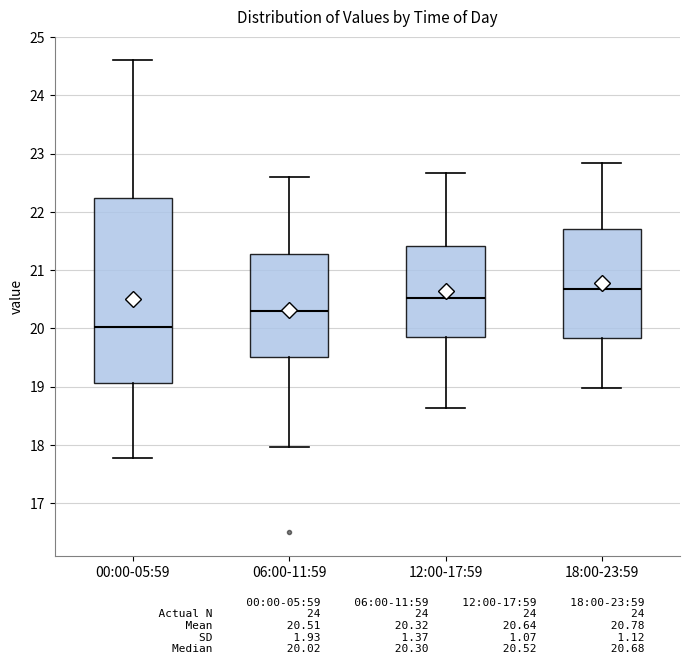

Reading left to right, transcribe this box plot: for each box, give where its median line is, the range the box spans, and where its two whiskers end, as read against the y-axis. The values are not printed on the chart, so give them approximately, as read against the axis.

00:00-05:59: median 20.0, box 19.1 to 22.2, whiskers 17.8 to 24.6
06:00-11:59: median 20.3, box 19.5 to 21.3, whiskers 18.0 to 22.6
12:00-17:59: median 20.5, box 19.8 to 21.4, whiskers 18.6 to 22.7
18:00-23:59: median 20.7, box 19.8 to 21.7, whiskers 19.0 to 22.8